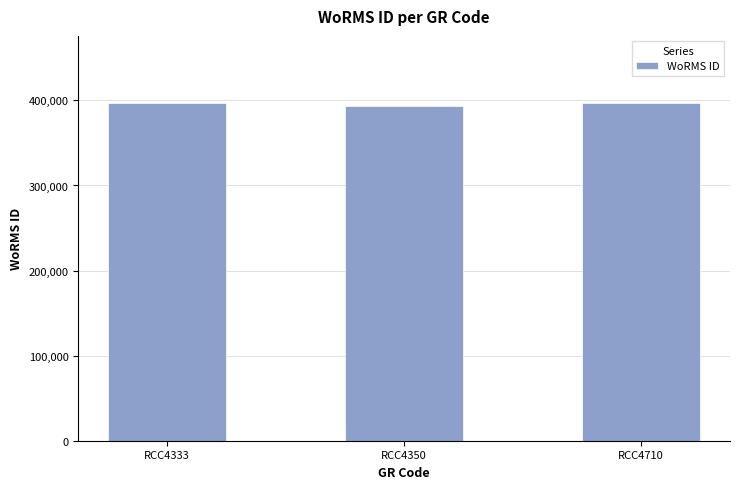

What is the approximate value at RCC4710, to the nearest 50?

396500